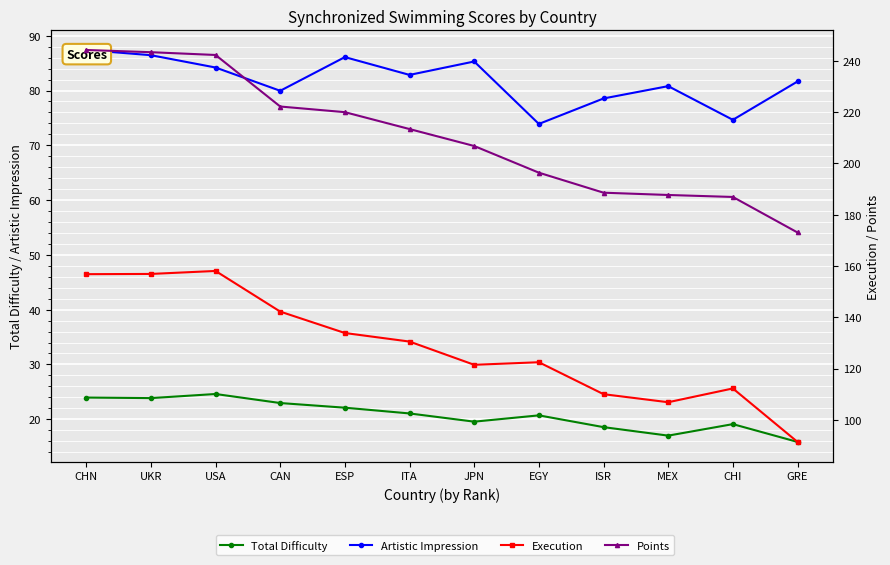

The value of Points at USA is 242.2. True or false?

True